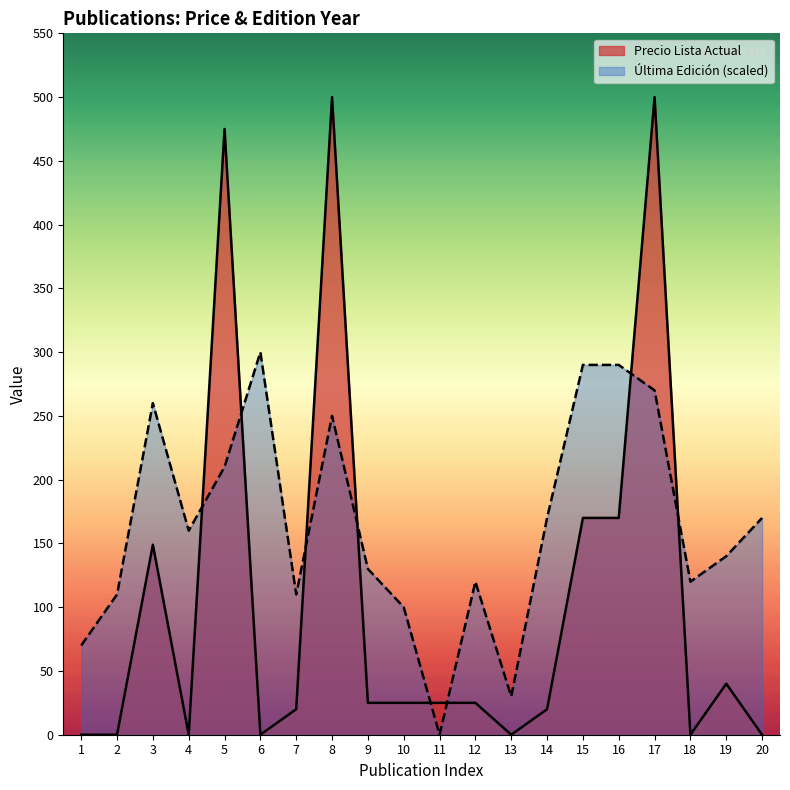

Rank the categories by value from lowest to highest.

1, 2, 4, 6, 13, 18, 20, 7, 14, 9, 10, 11, 12, 19, 3, 15, 16, 5, 8, 17